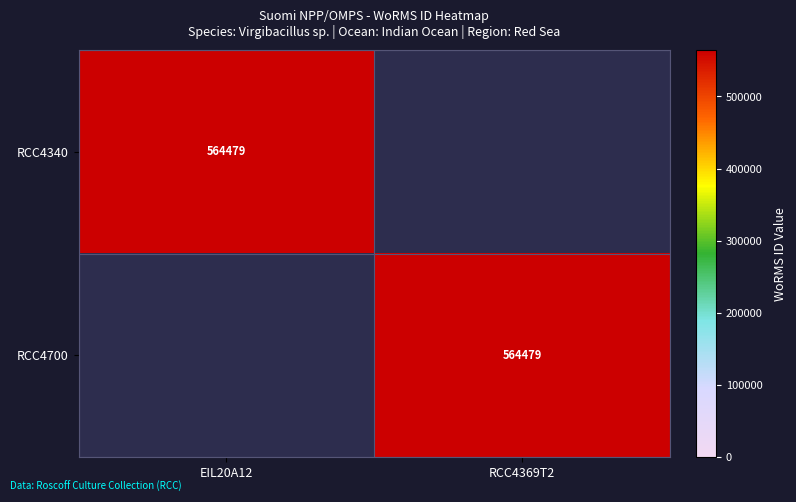

Count the number of data series in this chart.

2